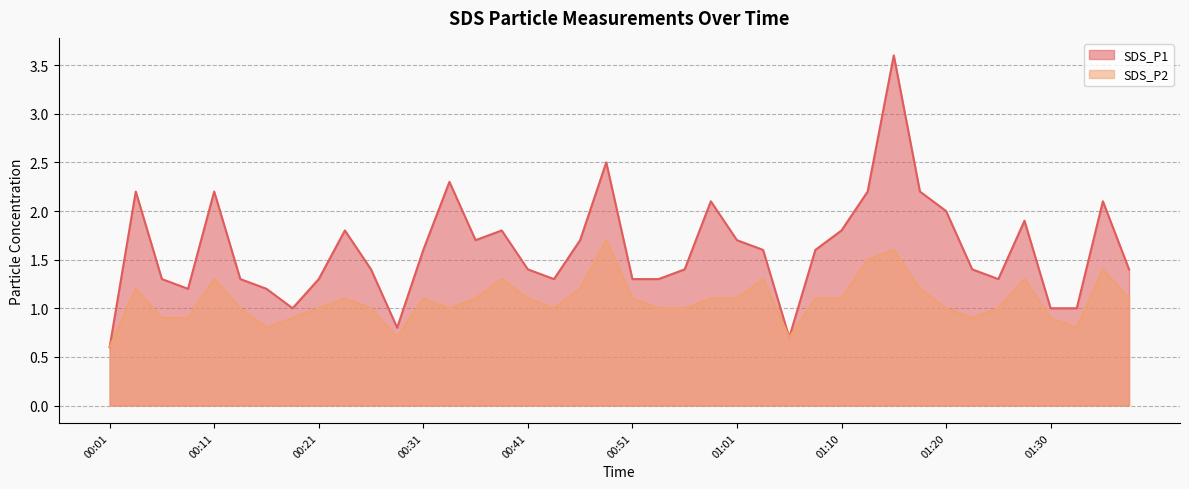

True or false: SDS_P2 and SDS_P1 intersect in this chart.

False